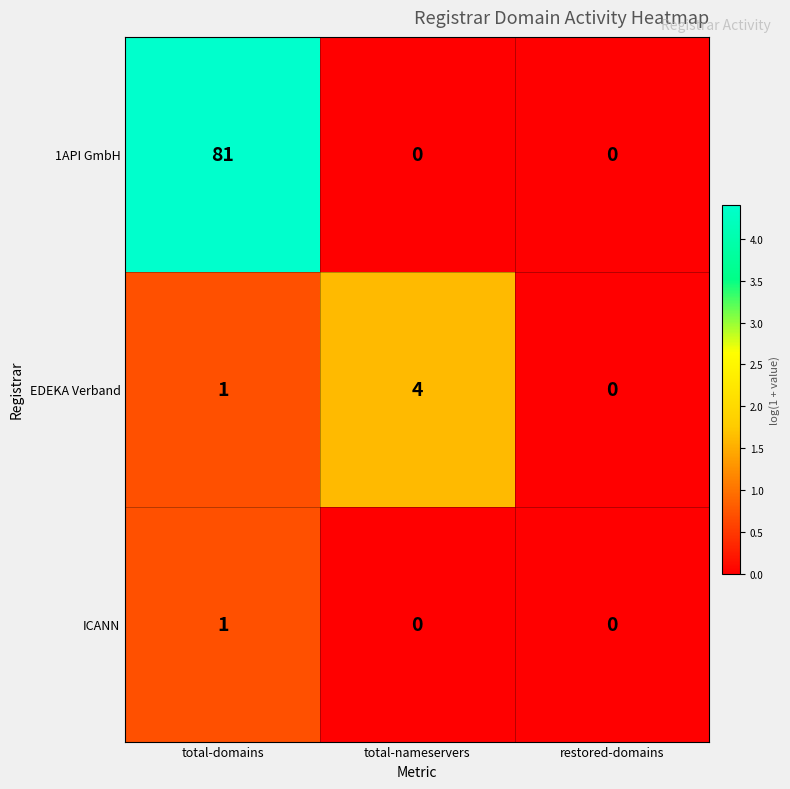

Reading left to right, transcribe all the data shown in this chart.

1API GmbH: 81	0	0
EDEKA Verband: 1	4	0
ICANN: 1	0	0